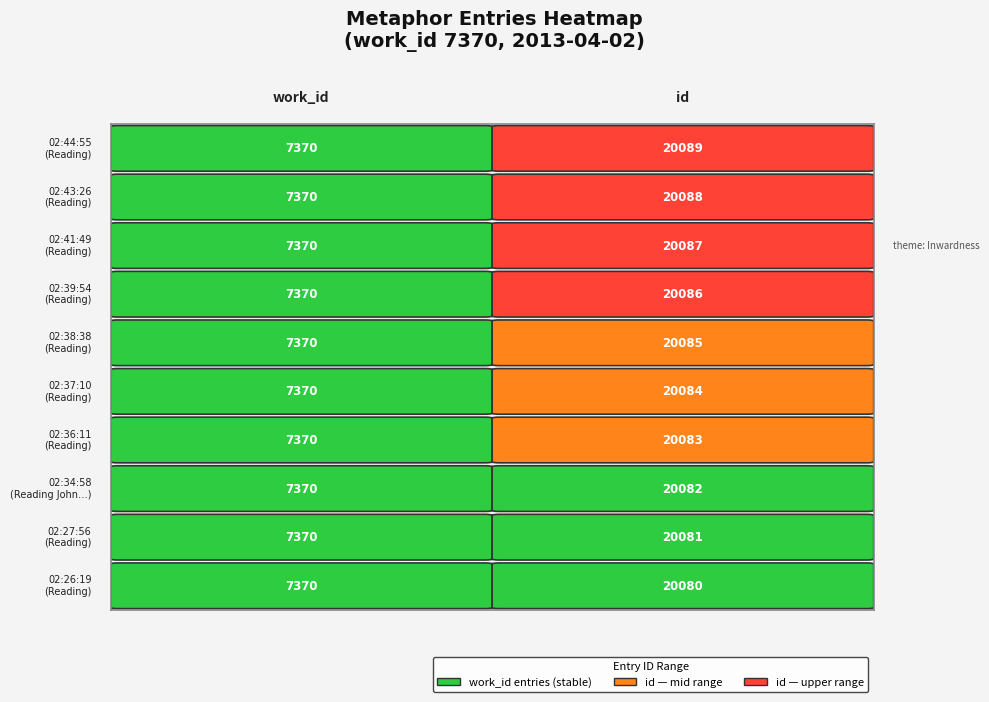

What is the total value across all series at 0?

73700